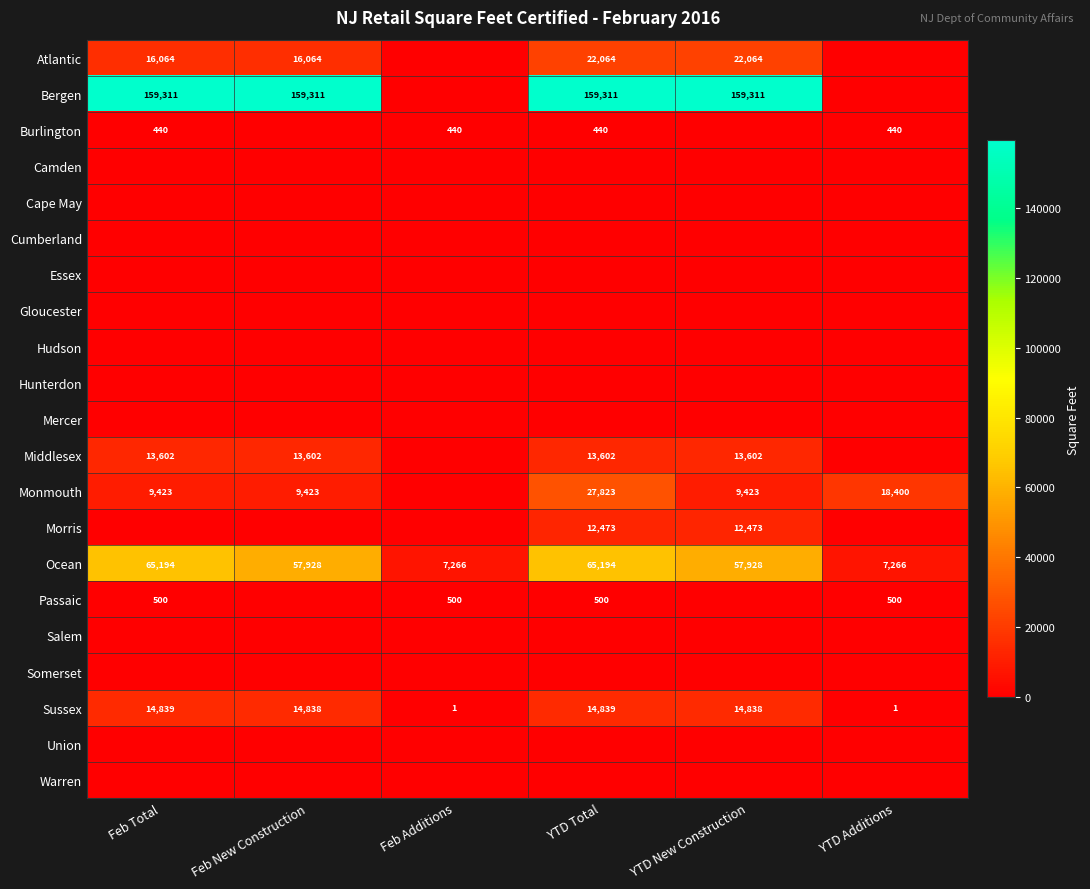

At which category is the sum across all series the highest?

YTD Total